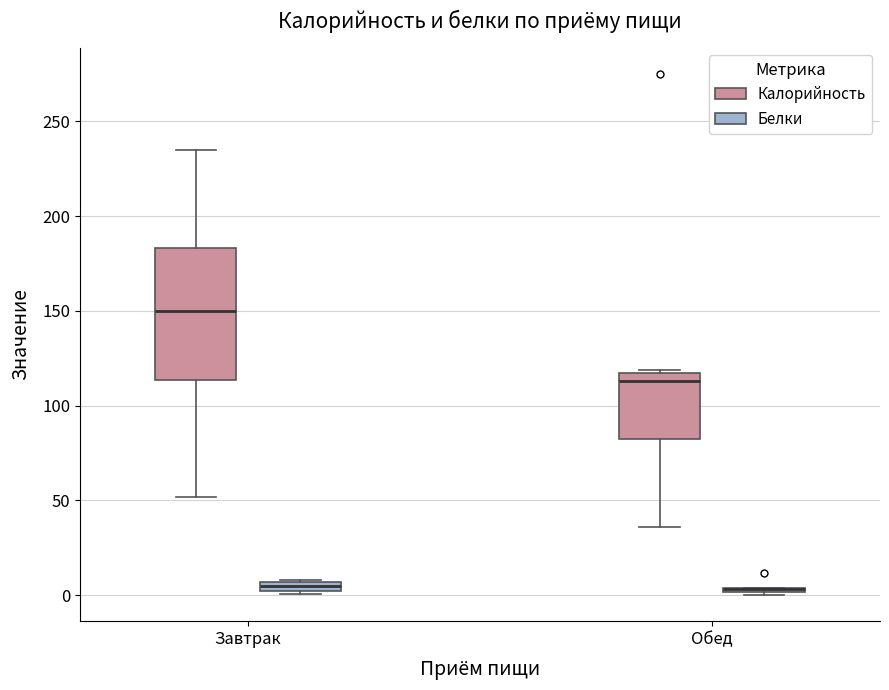

Where does the upper whisker of the box for Завтрак (Калорийность) end on the y-axis? The values are not printed on the chart, so give them approximately, as read against the axis.

235